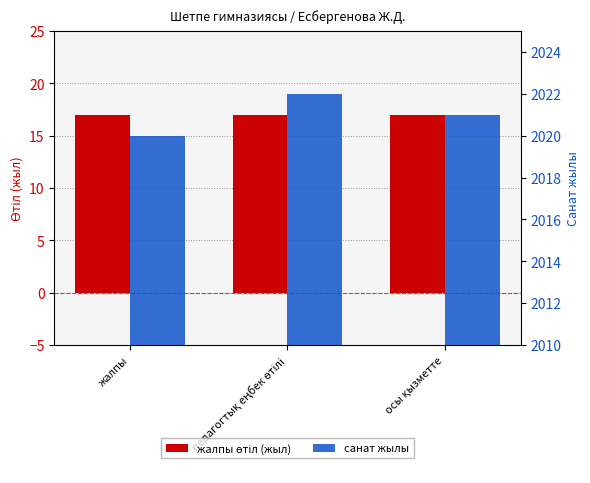

Read the жалпы өтіл (жыл) value at педагогтық еңбек өтілі.

17